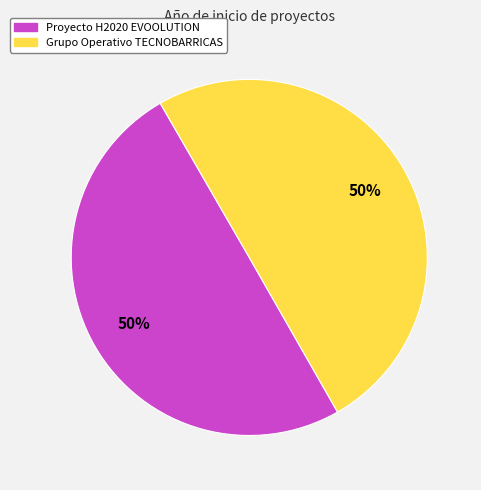

Is the sum of Proyecto H2020 EVOOLUTION and Grupo Operativo TECNOBARRICAS greater than half?

Yes